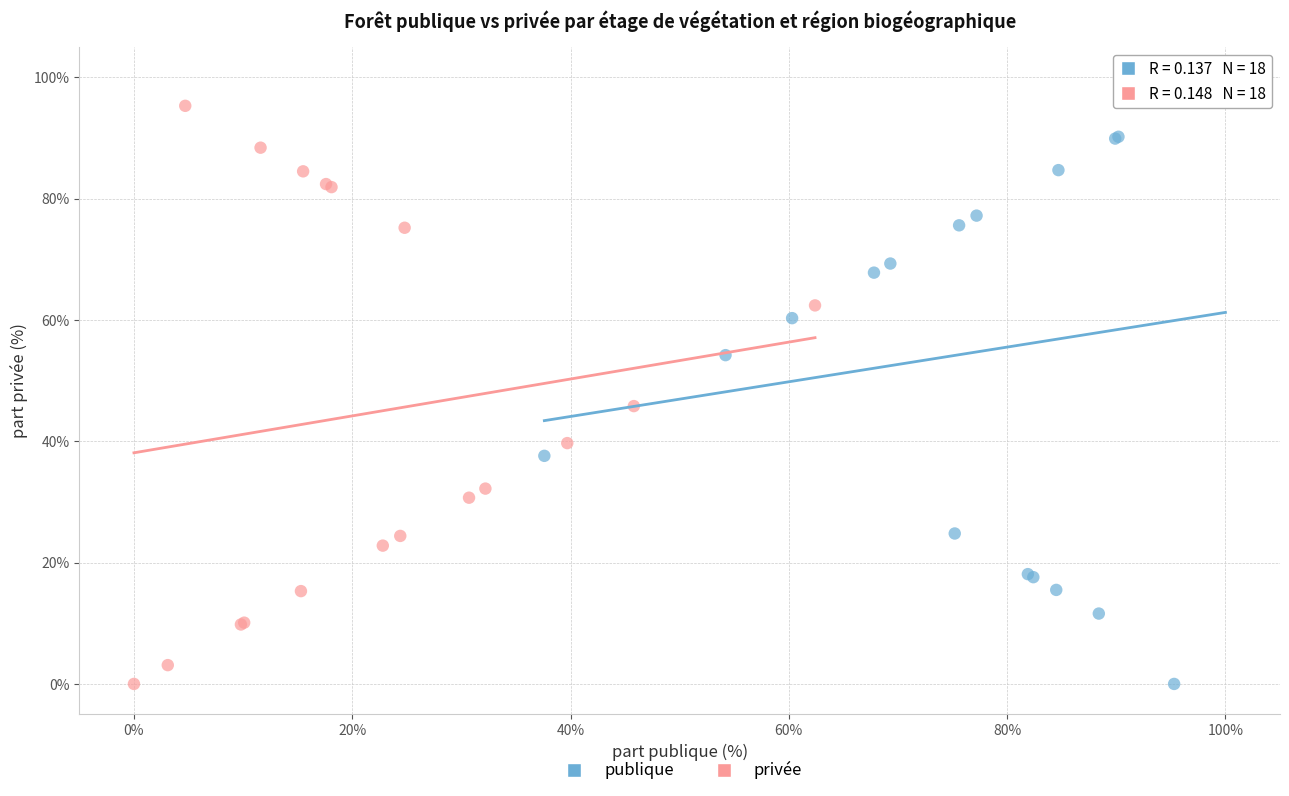

What are all the series names shown in the legend?

publique, privée